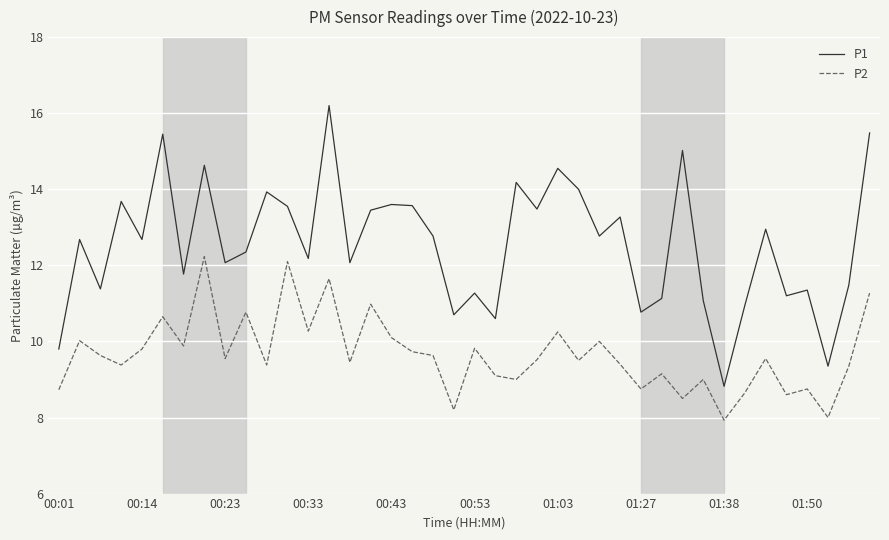

Which series has the largest range (max minus min)?

P1